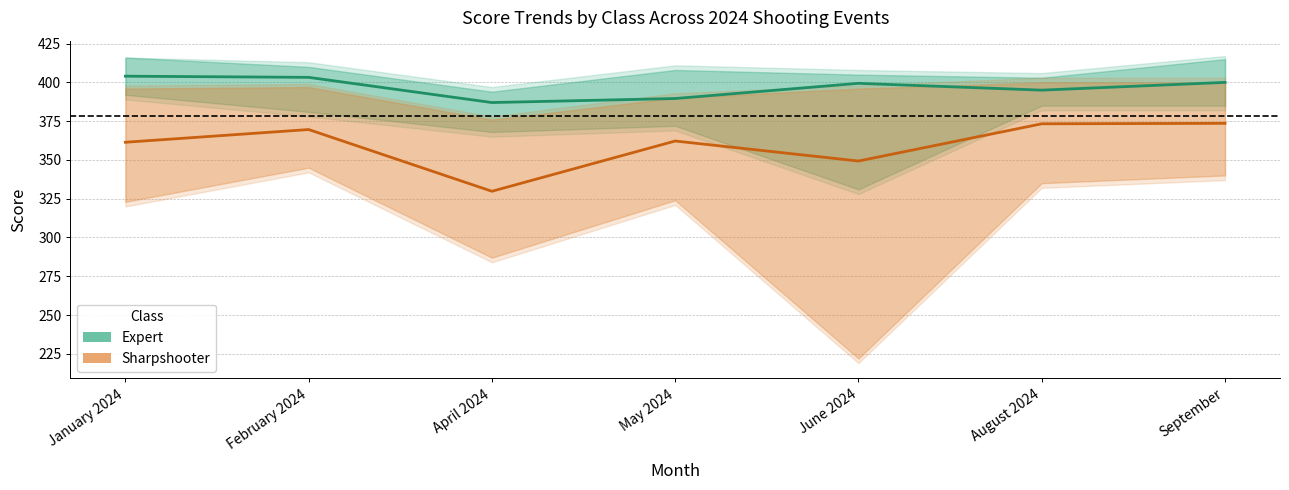

Count the number of categories in the chart.

7